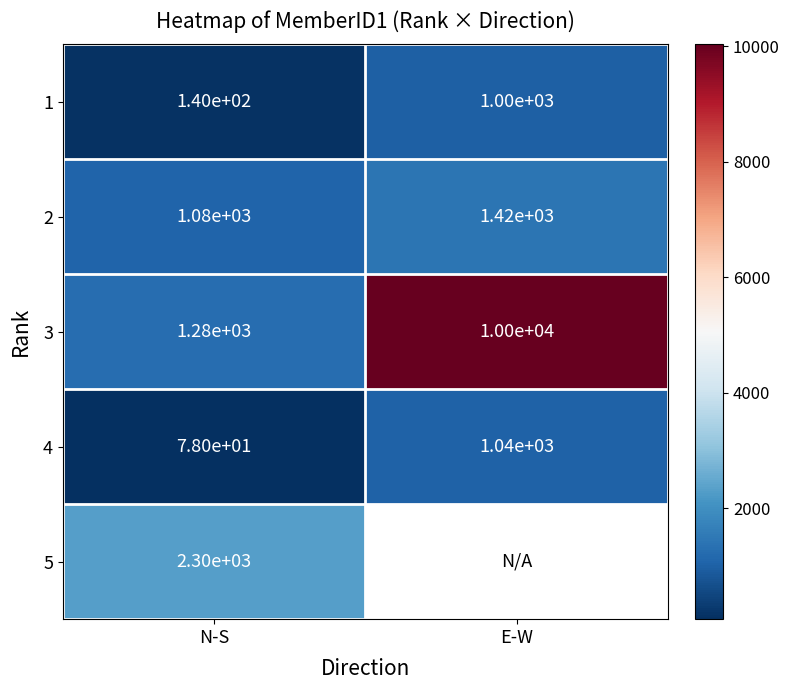

At which label is 3 closest to 5640?

N-S